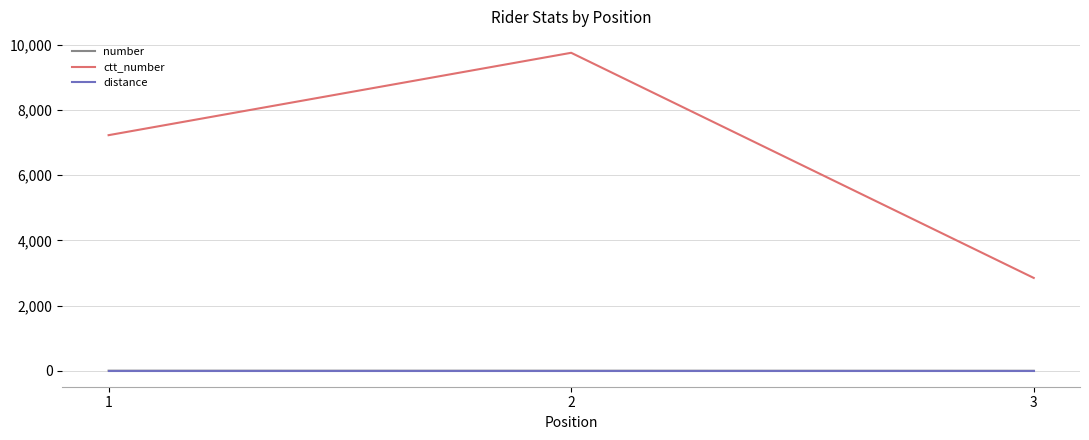

What is the highest value of the number series?

4